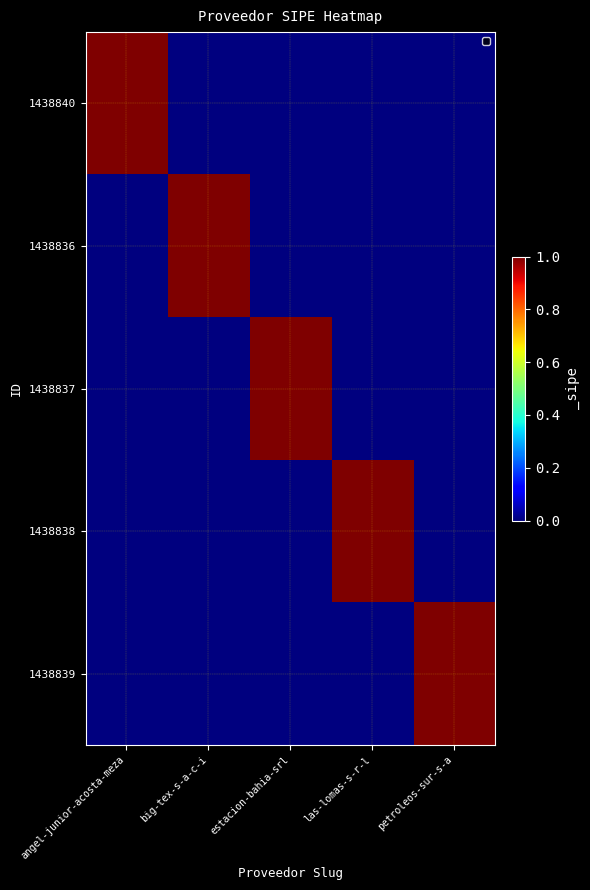

Rank the series at angel-junior-acosta-meza from lowest to highest value.

1438836, 1438837, 1438838, 1438839, 1438840